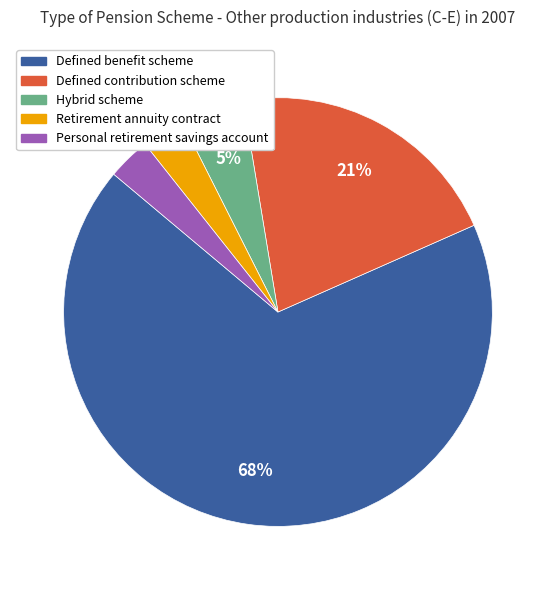

Does Defined benefit scheme account for over 50% of the chart?

Yes